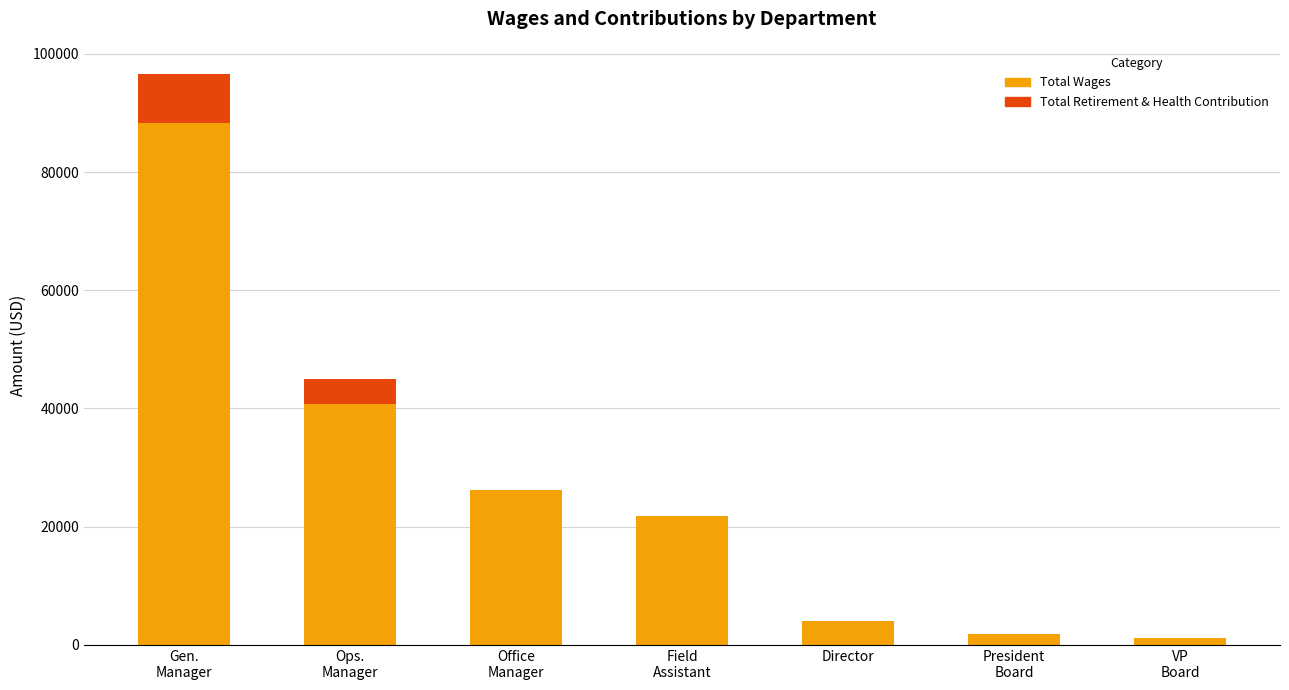

What is the maximum value for Total Wages?

88320